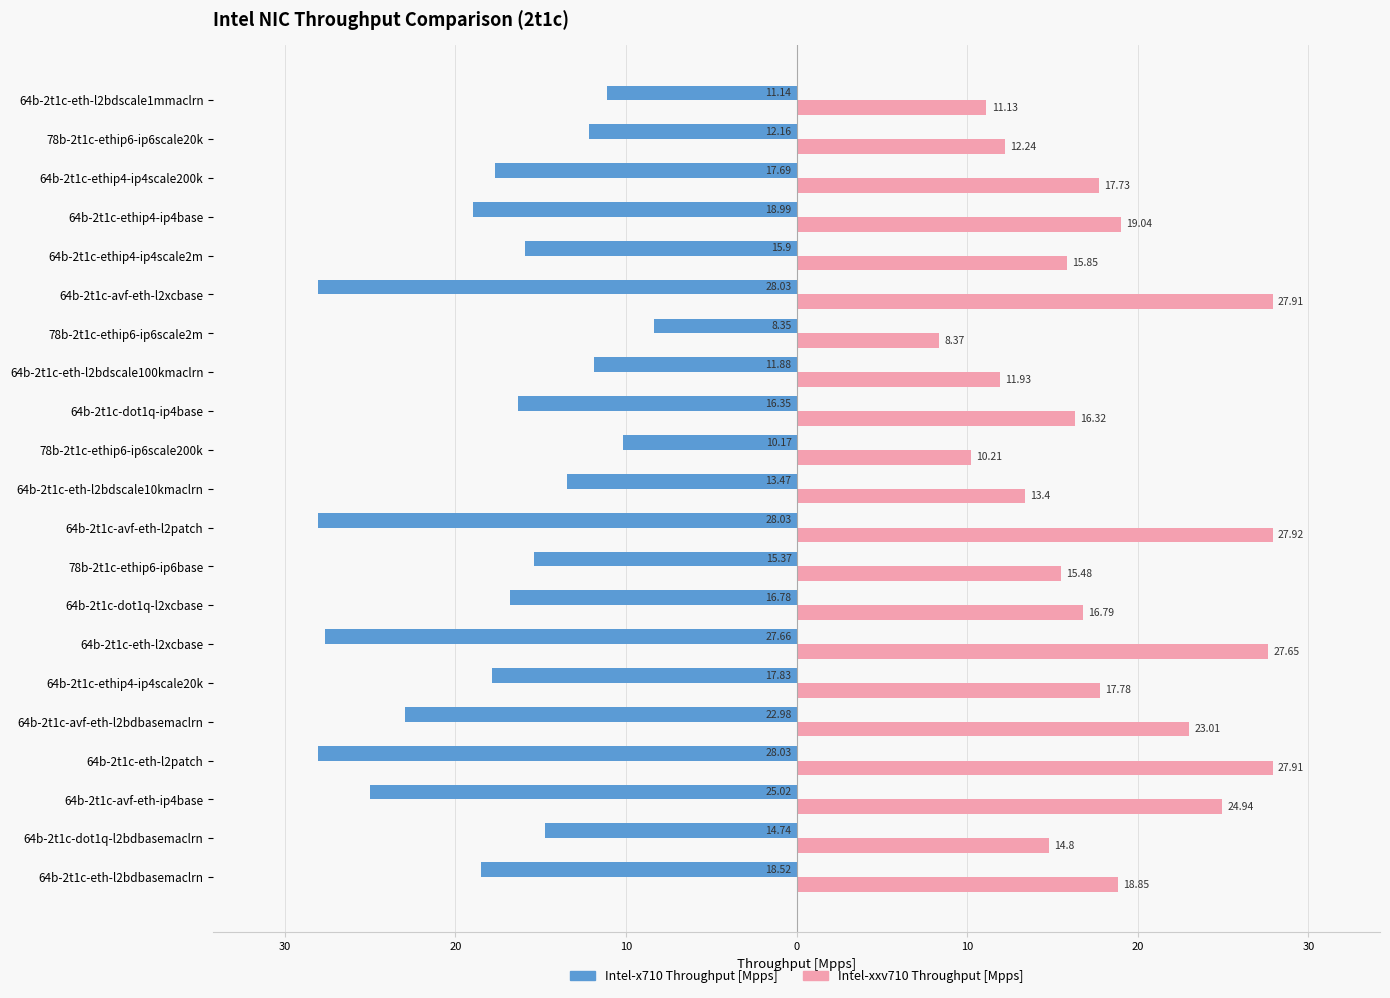

Which series has the largest total across all categories?

Intel-xxv710 Throughput [Mpps]